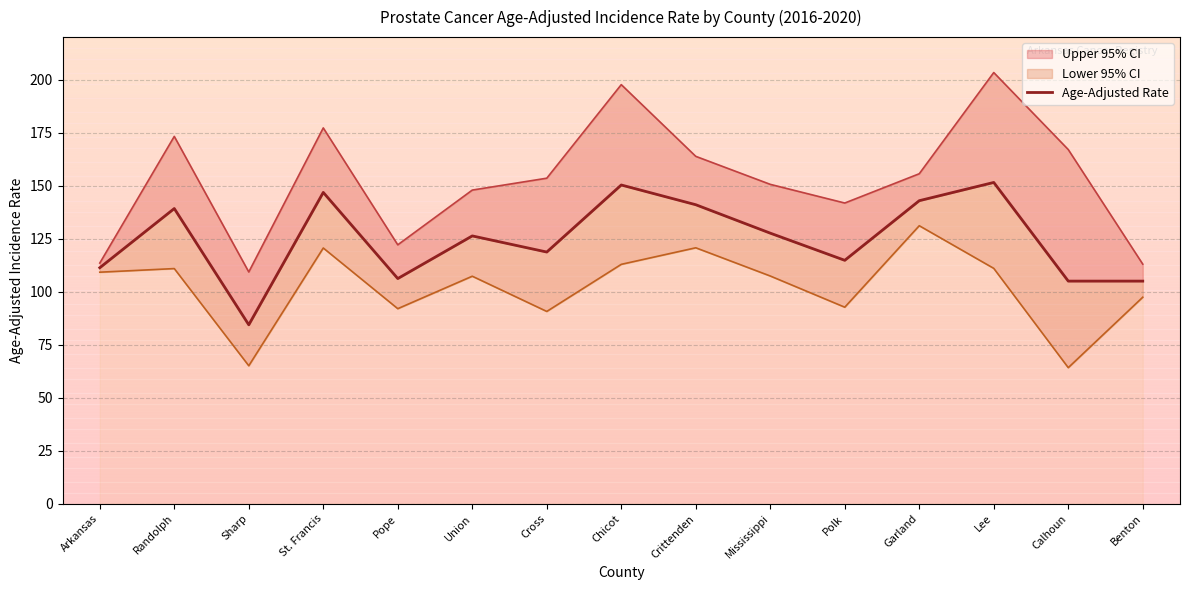

Reading left to right, transcribe all the data shown in this chart.

Arkansas=111.3	Randolph=139.2	Sharp=84.4	St. Francis=146.8	Pope=106.2	Union=126.3	Cross=118.7	Chicot=150.3	Crittenden=141.0	Mississippi=127.6	Polk=114.8	Garland=142.9	Lee=151.5	Calhoun=105.0	Benton=105.0